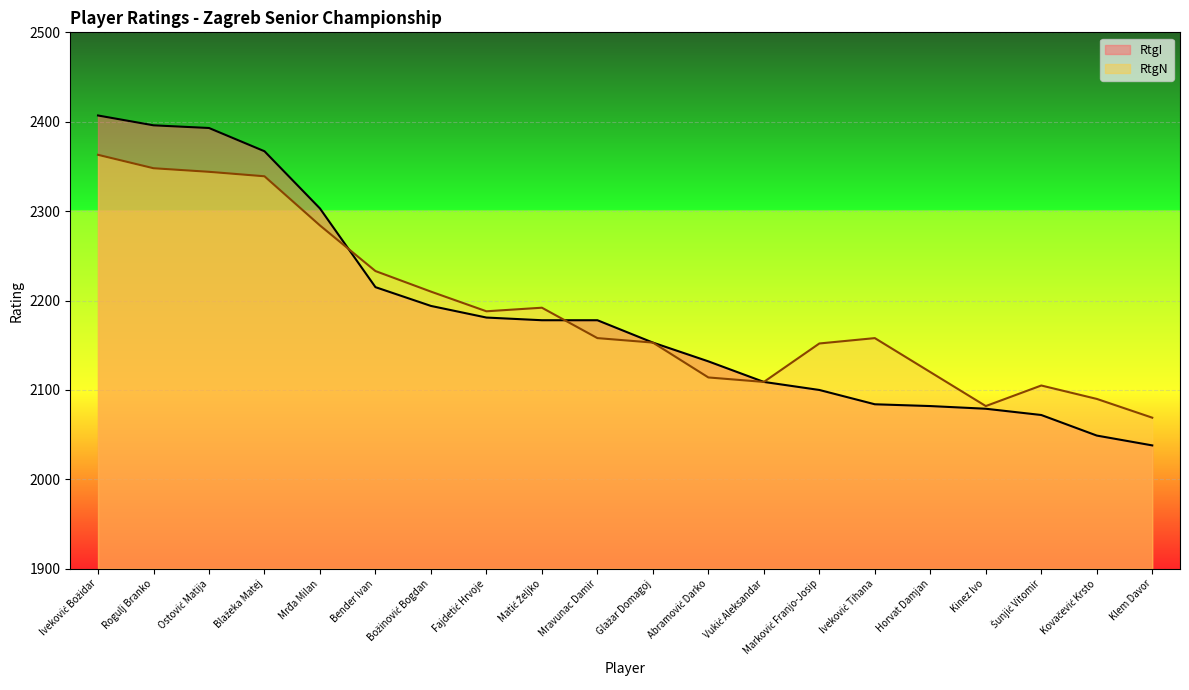

Rank the series by their average value, from lowest to highest.

RtgI, RtgN